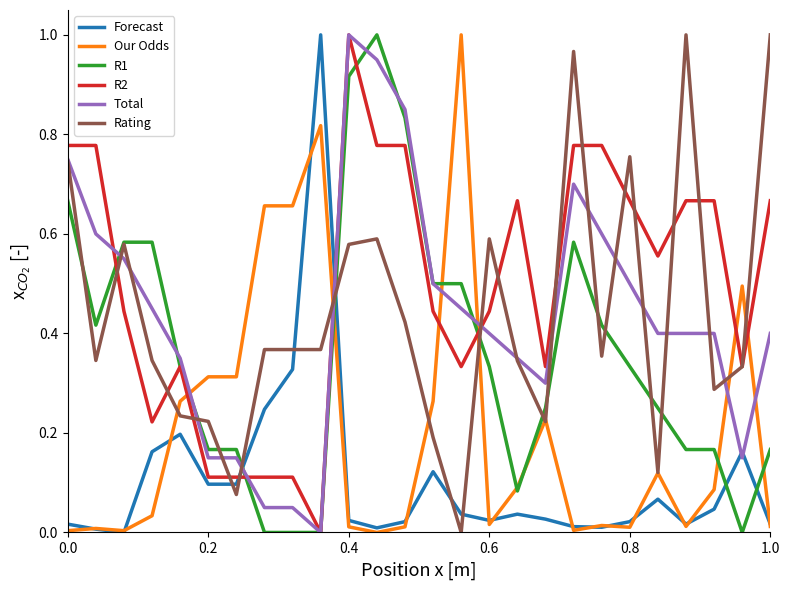

How many values in Total are above zero?

25